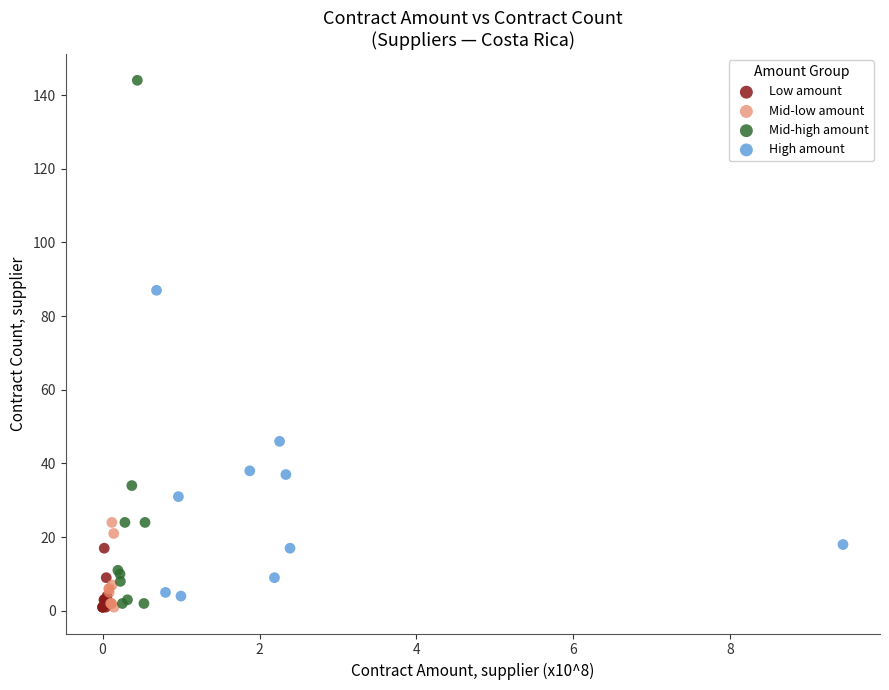

What are all the series names shown in the legend?

Low amount, Mid-low amount, Mid-high amount, High amount